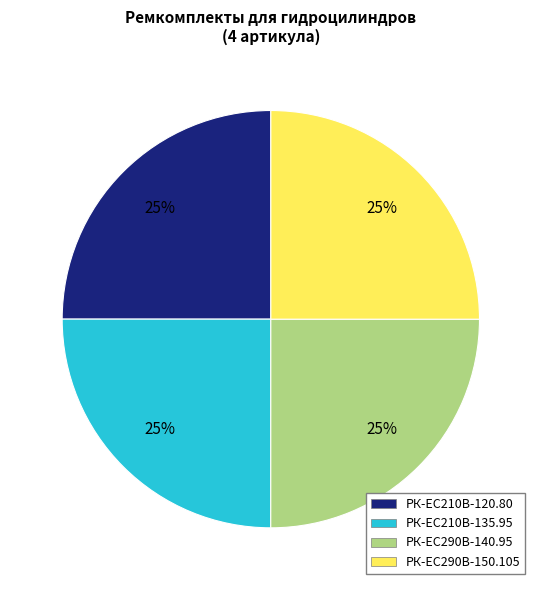

To the nearest percent, what percentage of the pie is РК-EC210В-135.95?

25%